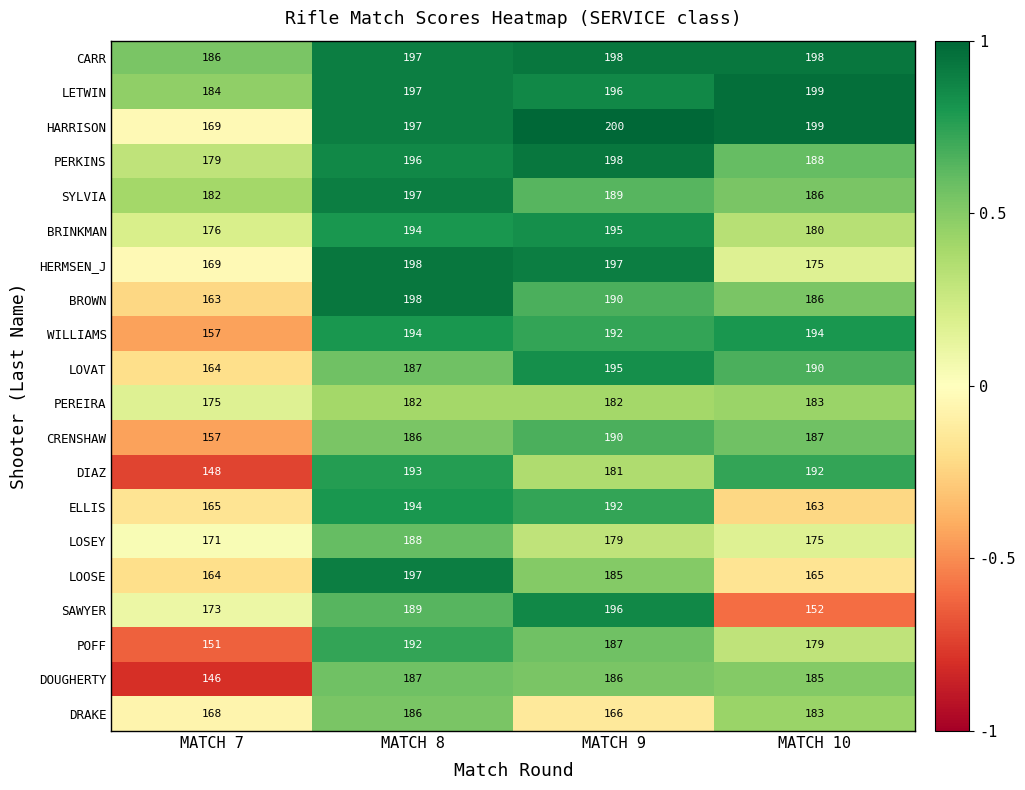

What is the spread (max minus min) of values at MATCH 10?

47